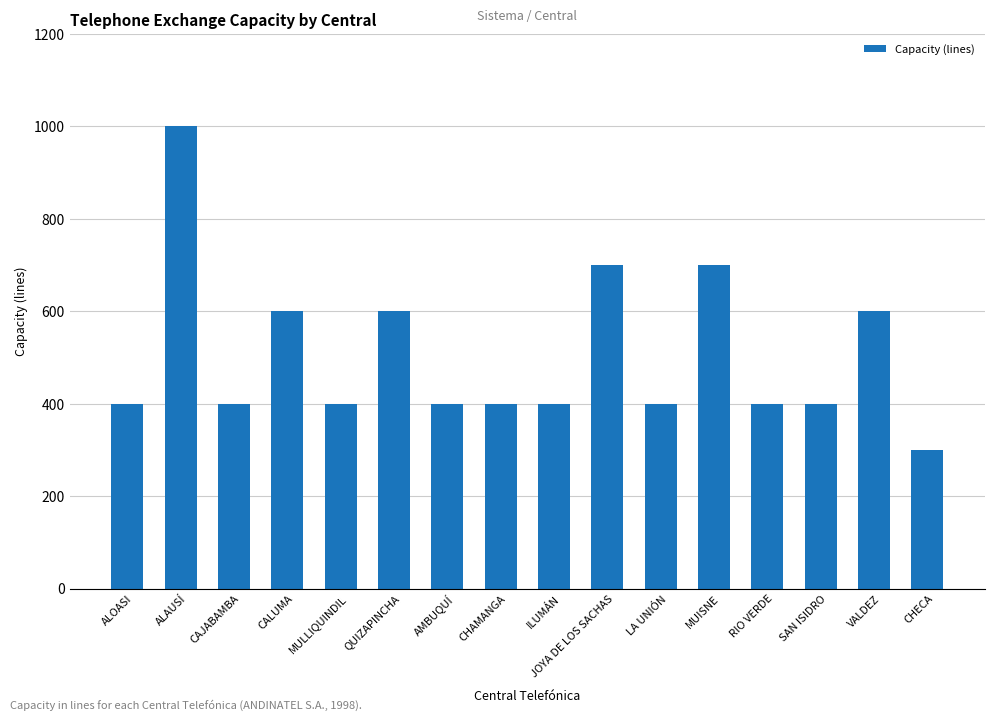

What is the difference between the values at VALDEZ and AMBUQUÍ?

200